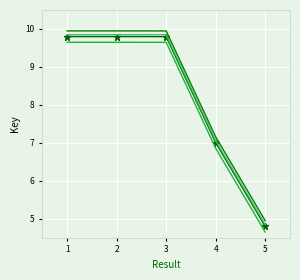

What is the difference between the highest and lowest values at 1?

0.3